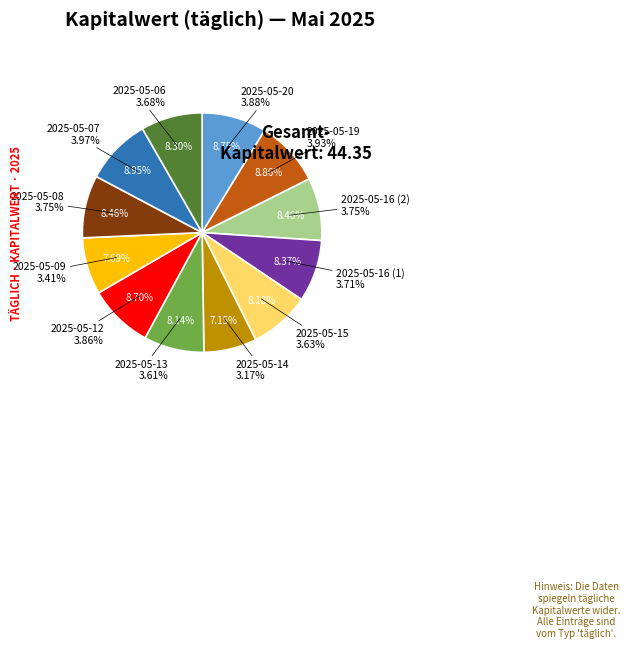

Combined, do 3.41 and 3.71 account for over 50%?

No